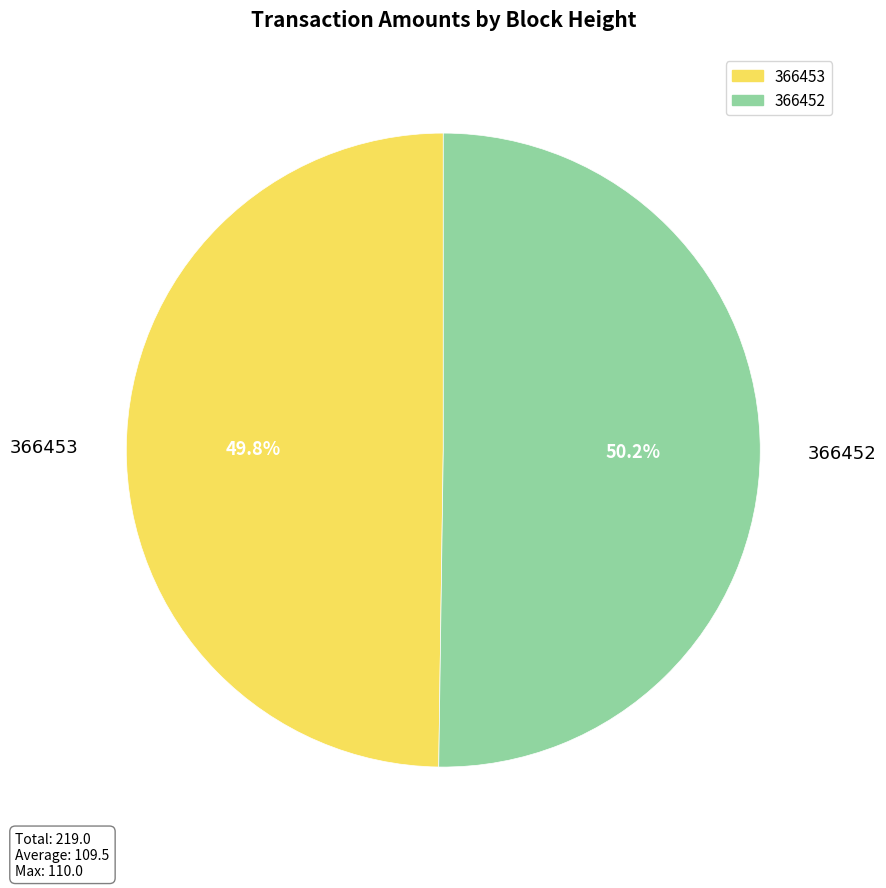

To the nearest percent, what percentage of the pie is 366453?

50%